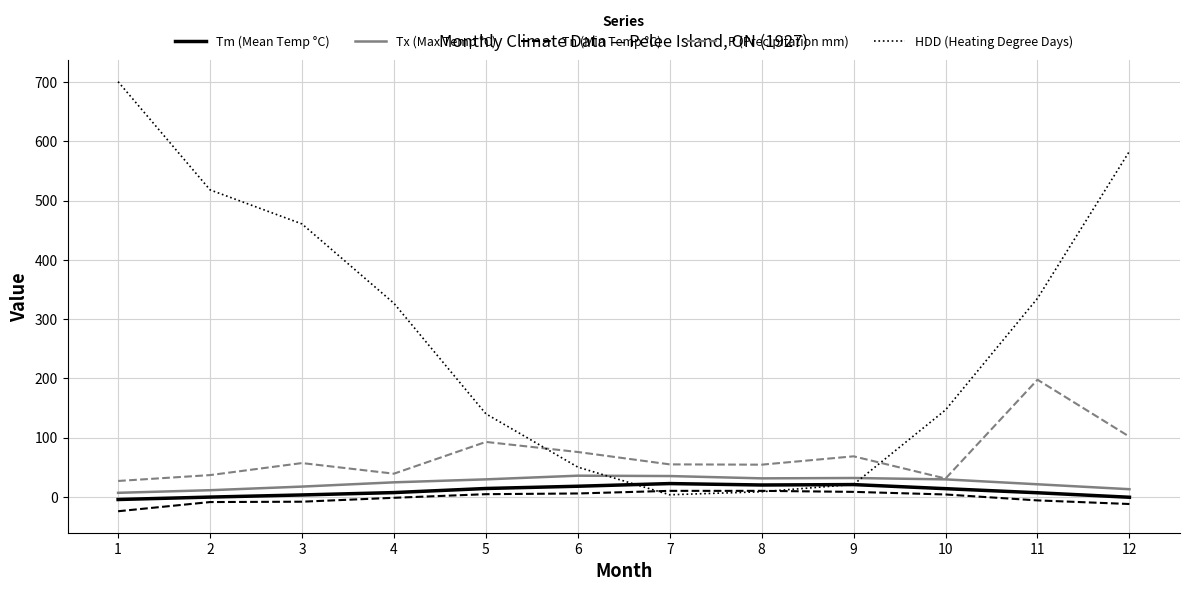

At how many categories does at least one series exceed 495?

3